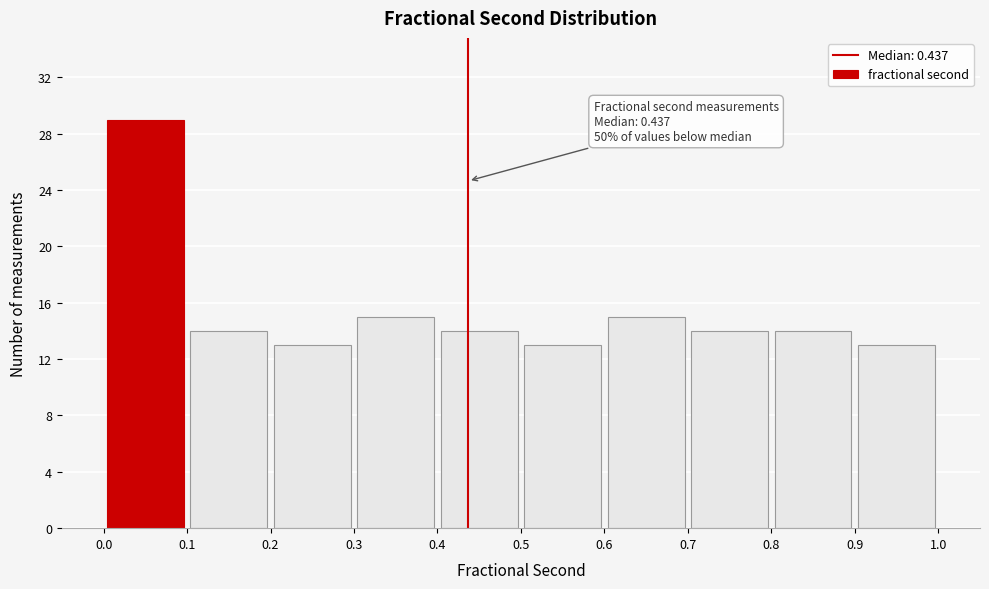

Over which range of the x-axis is the bar tallest?

0.0 to 0.1